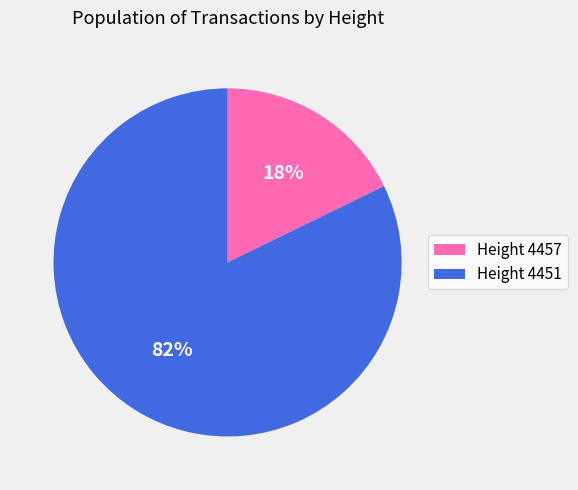

Which has a higher value, Height 4451 or Height 4457?

Height 4451